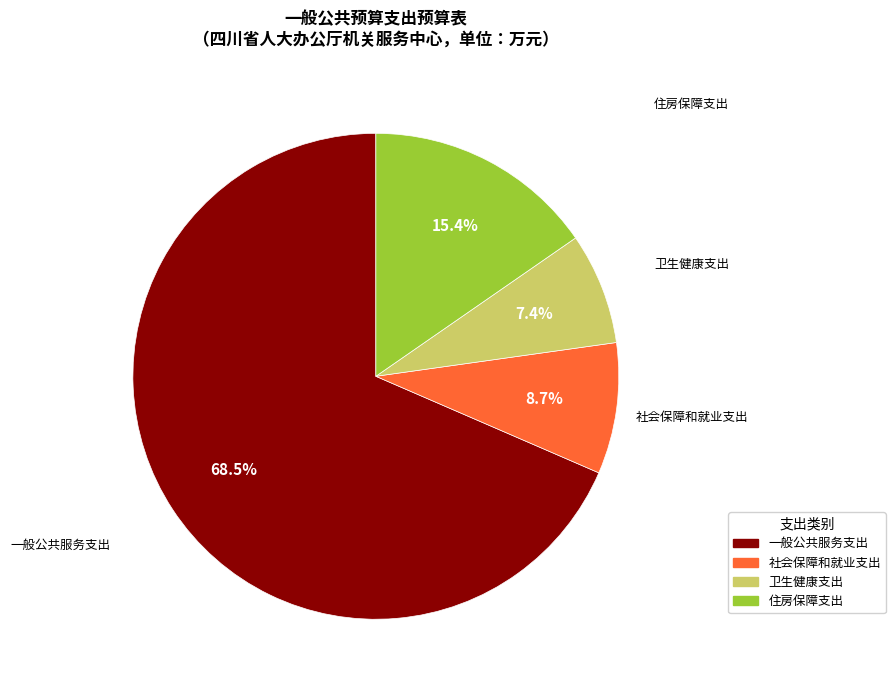

Between 社会保障和就业支出 and 一般公共服务支出, which is larger?

一般公共服务支出